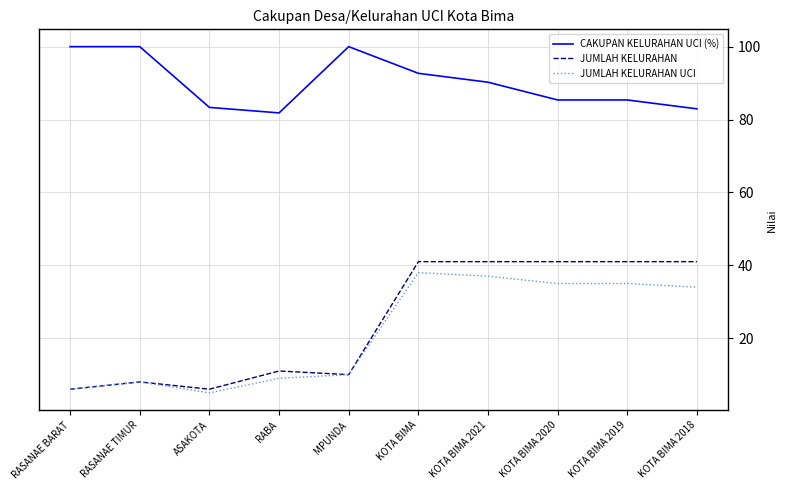

What position from the right is MPUNDA?

6